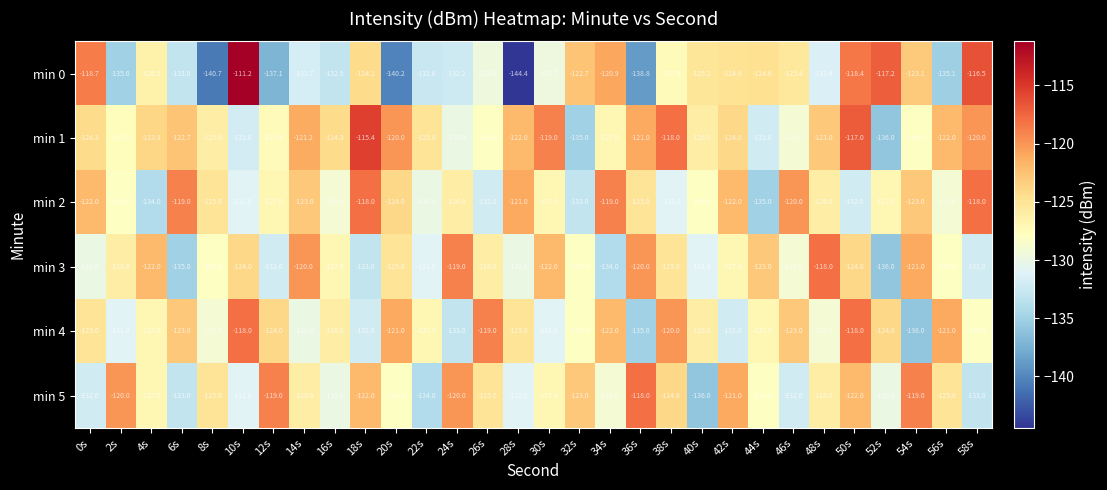

What is the maximum value shown in the chart?

-111.2